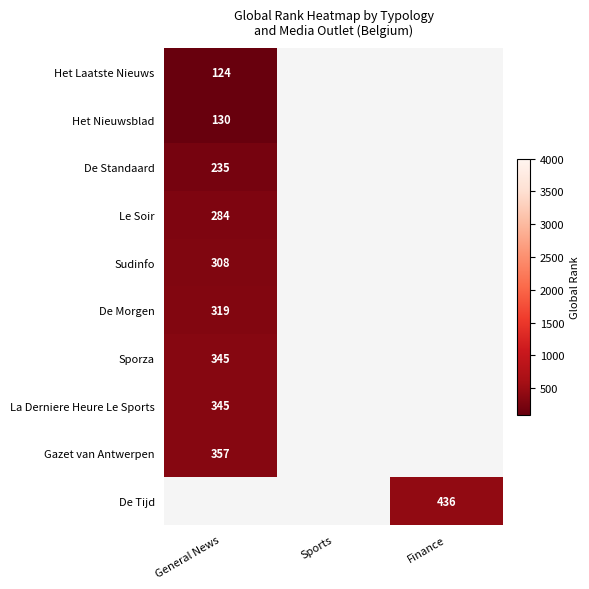

The value of Het Nieuwsblad at General News is 130. True or false?

True